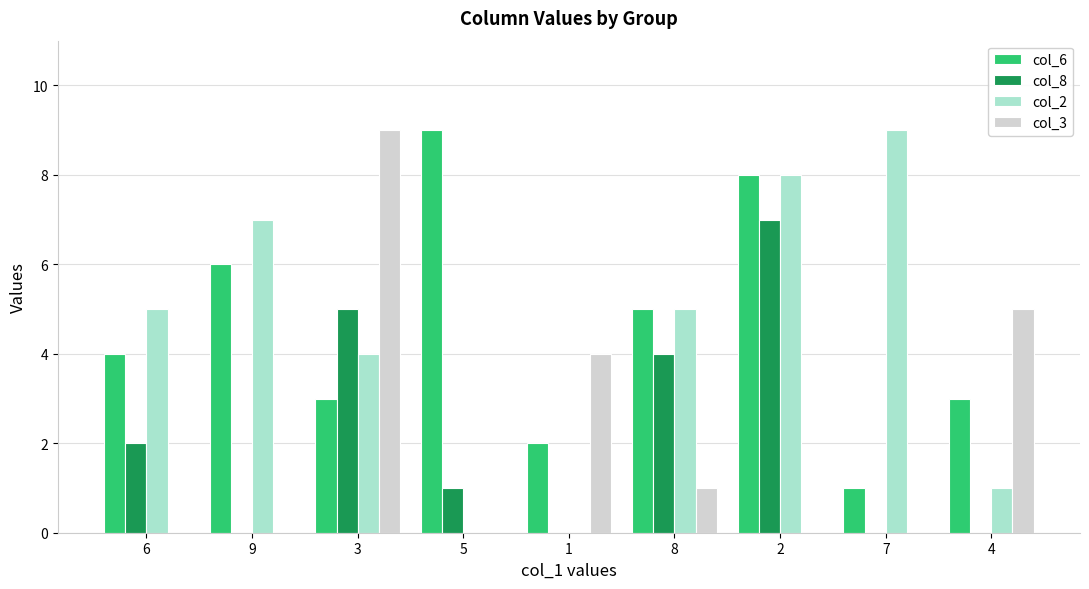

What is the greatest value displayed?

9